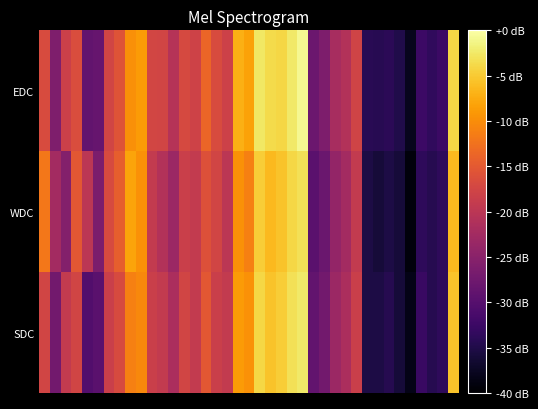

Which series has the widest spread of values?

EDC